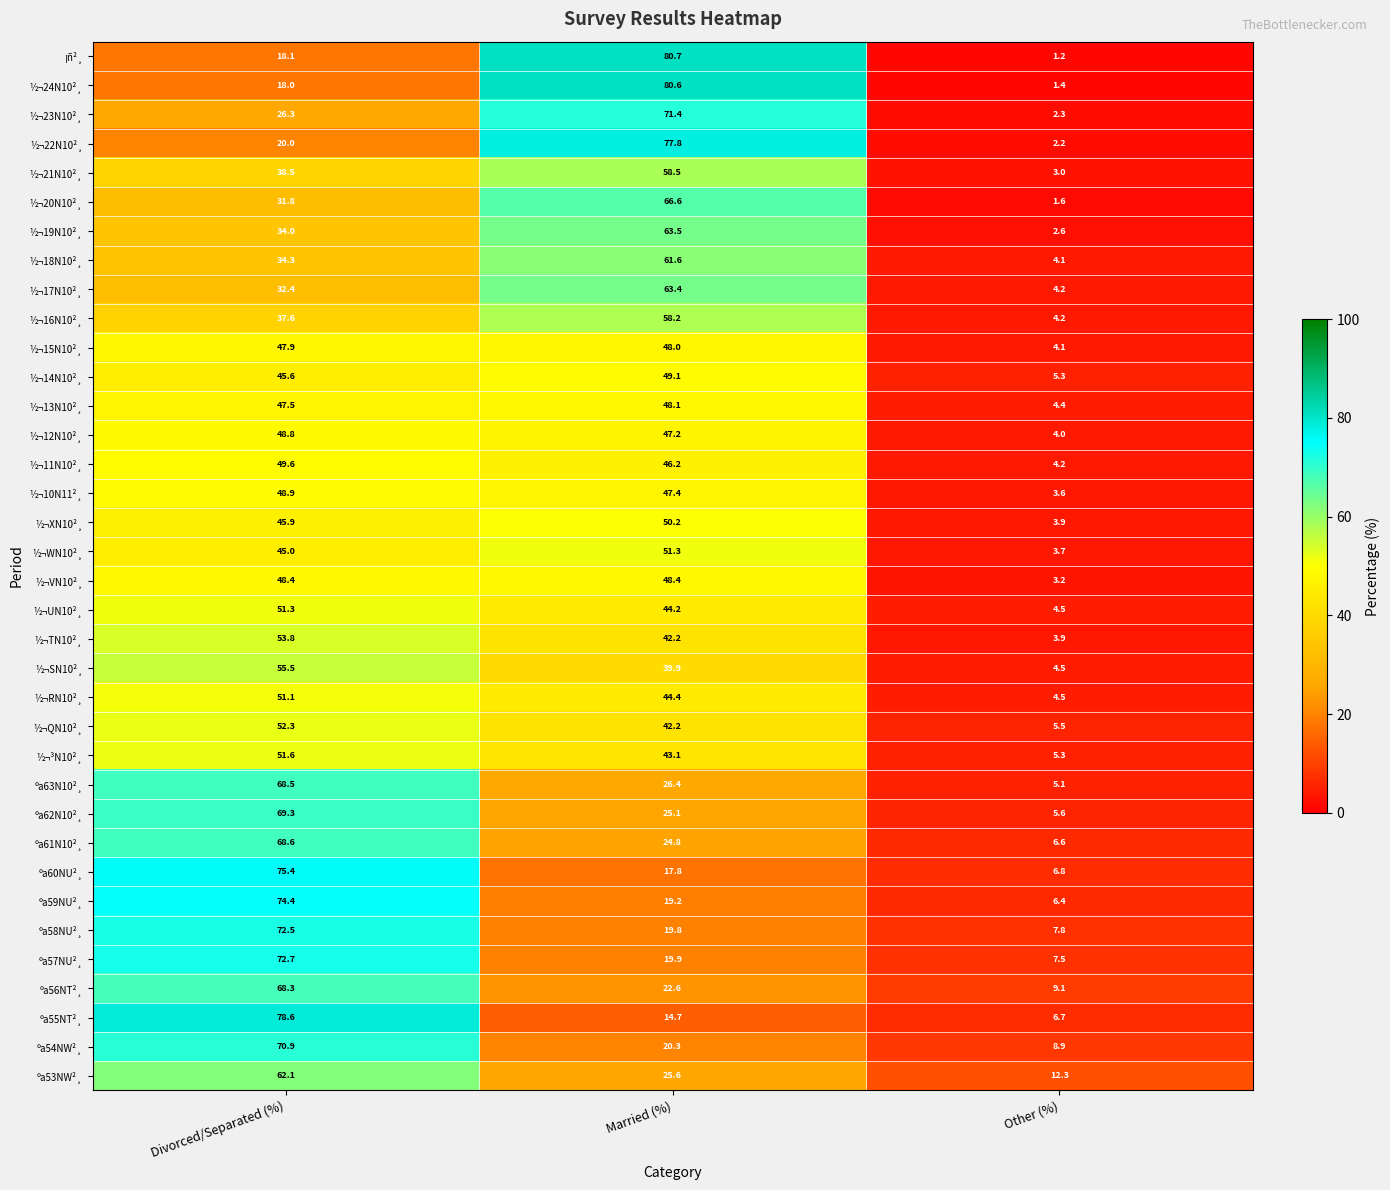

List the labels in order of ºa62N10²¸ value, smallest first.

Other (%), Married (%), Divorced/Separated (%)